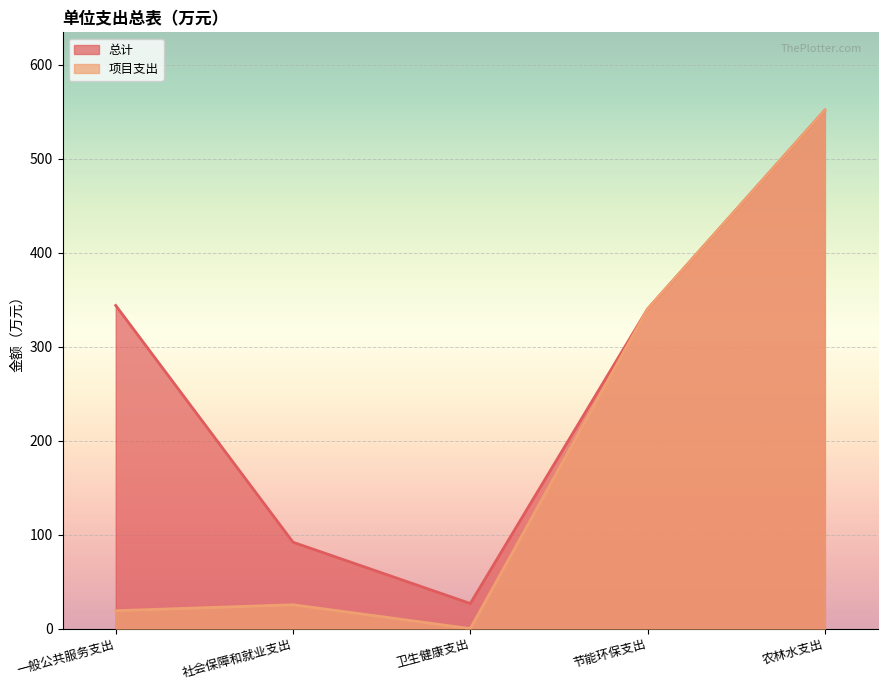

True or false: 项目支出 has more than 1 interior local peaks.

False